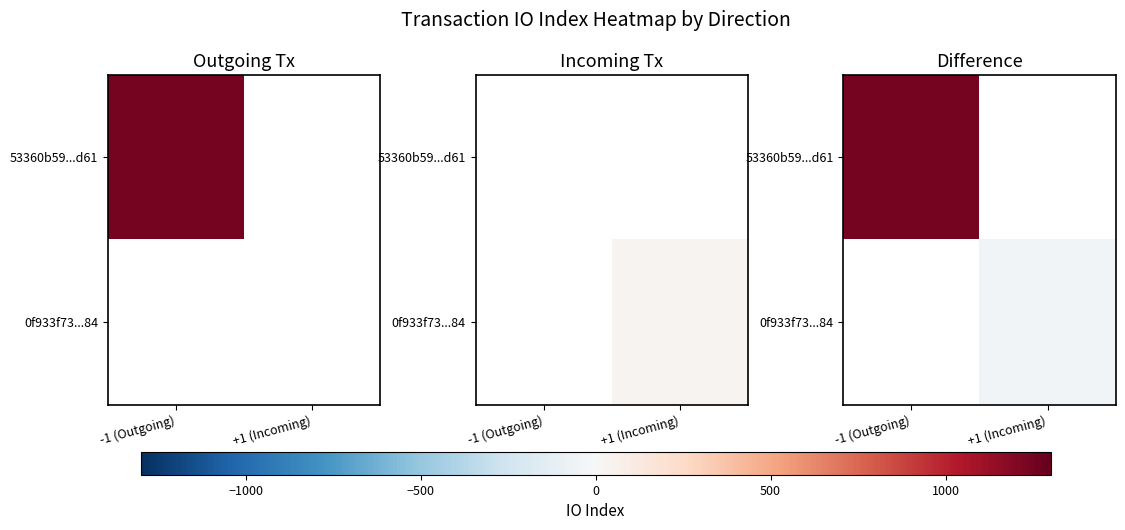

At -1 (Outgoing), list the series in order from smallest to largest.

53360b59...d61, 0f933f73...84